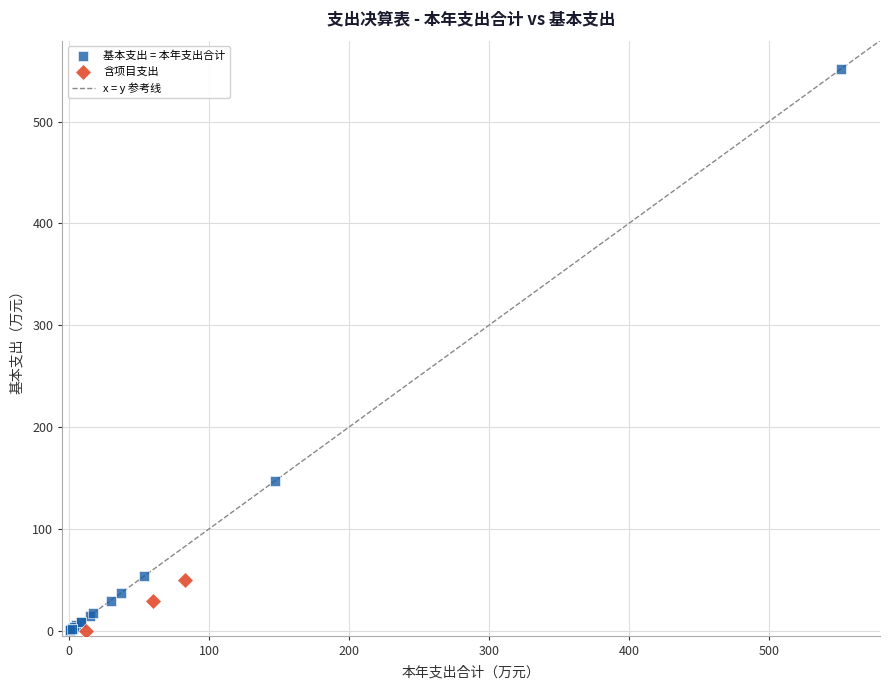

Which series reaches the maximum Y coordinate?

基本支出 = 本年支出合计